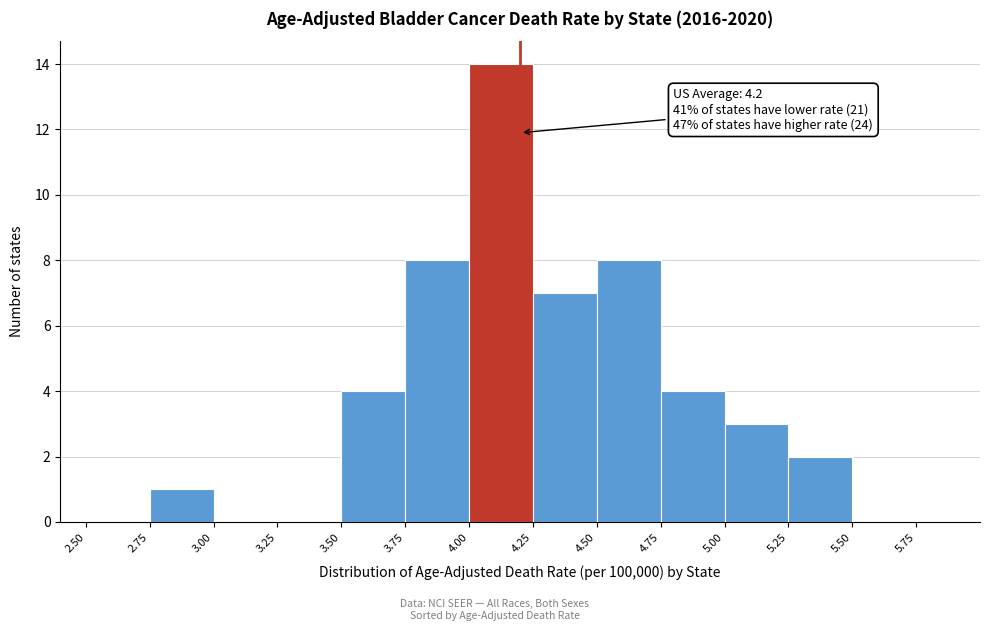

Over which range of the x-axis is the bar tallest?

4.00 to 4.25